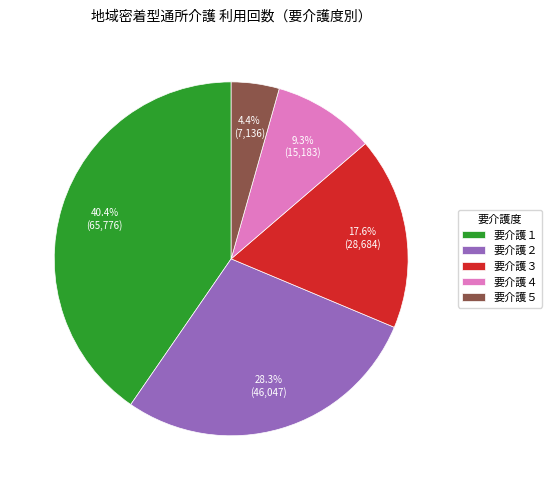

To the nearest percent, what is the difference between the largest and smallest slice percentages?

36%